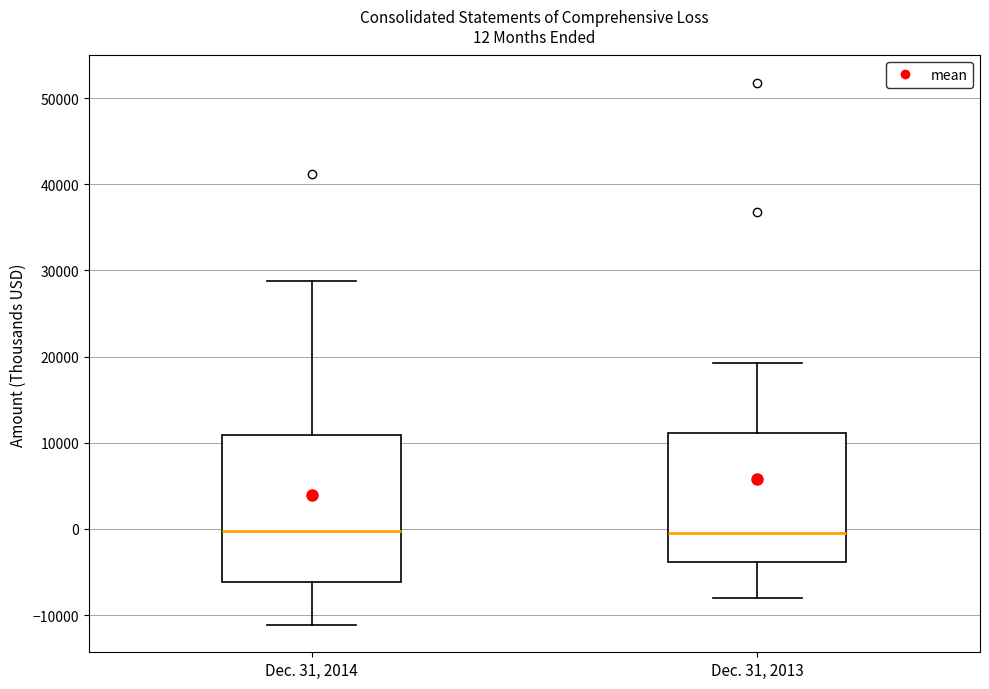

Comparing the boxes themselves (not the whiskers), which one is the tallest?

Dec. 31, 2014